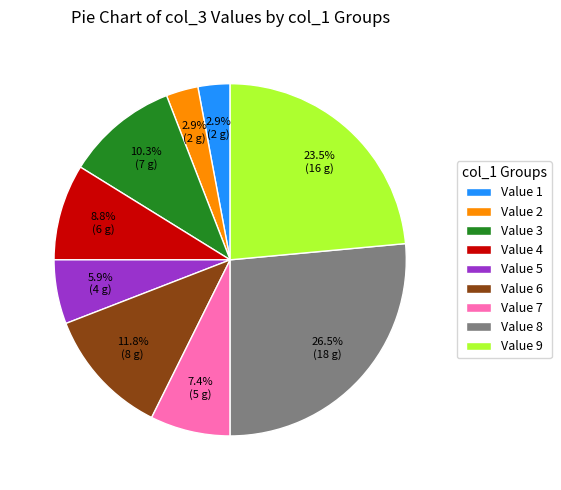

How many segments does this pie chart have?

9